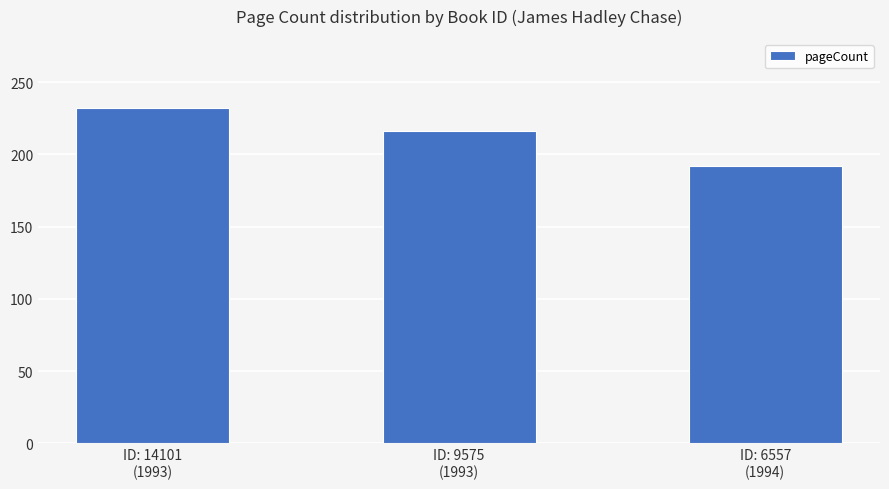

What is the difference between the values at ID: 14101
(1993) and ID: 6557
(1994)?

40